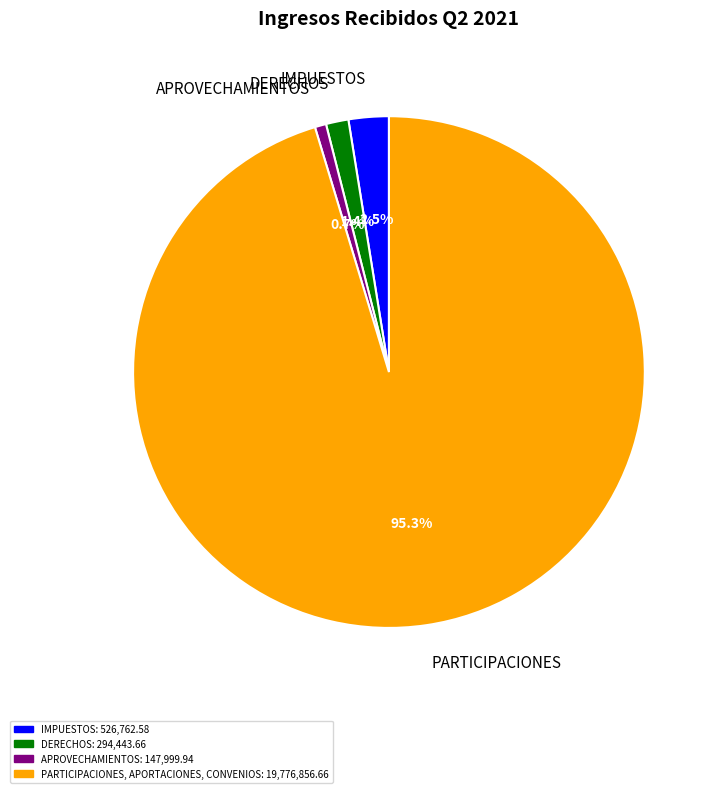

Is it true that APROVECHAMIENTOS is 1% of the pie?

True